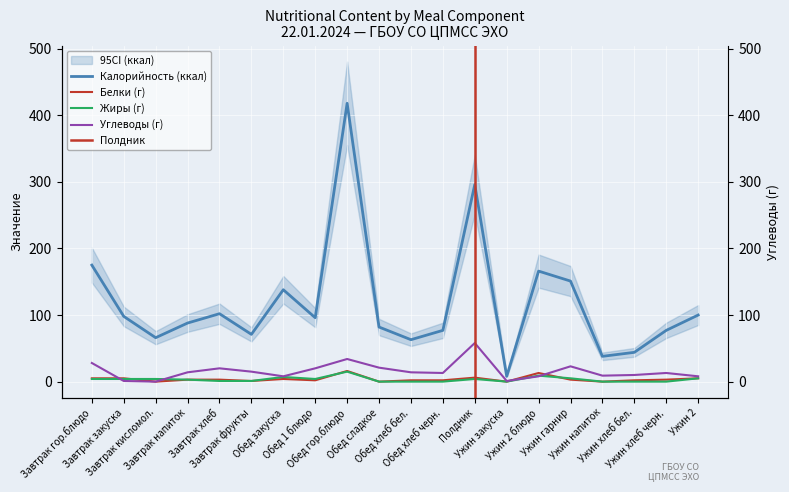

What is the highest value of the Углеводы (г) series?

58